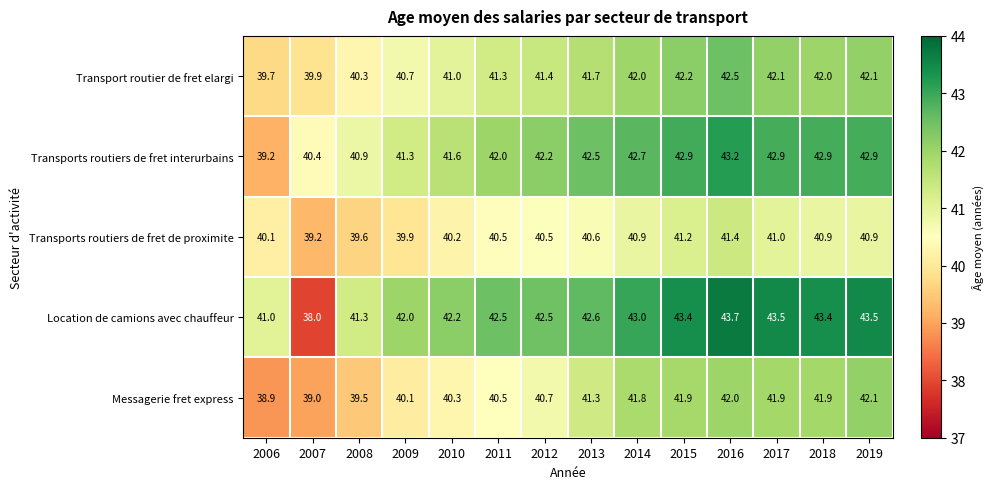

Count the number of categories in the chart.

14